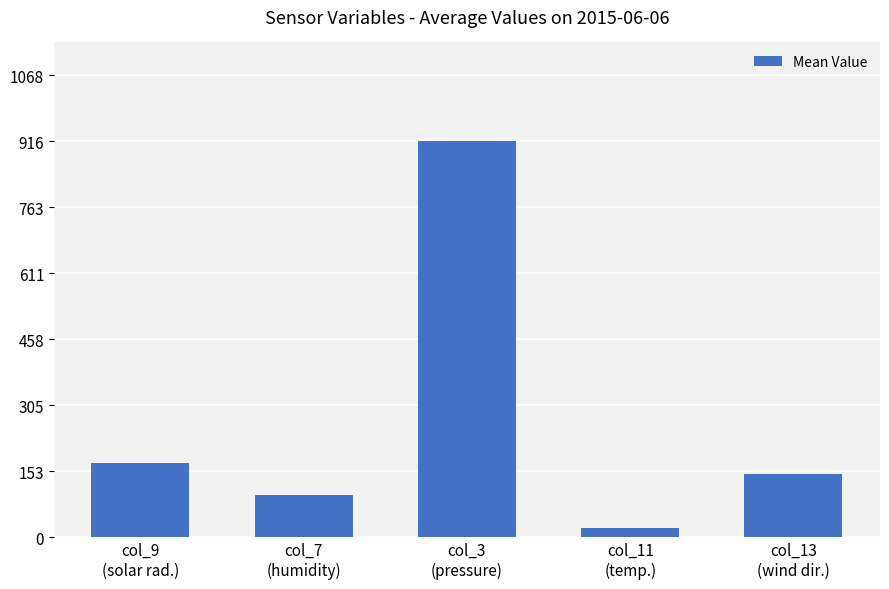

What is the difference between the maximum and second lowest values?

819.0